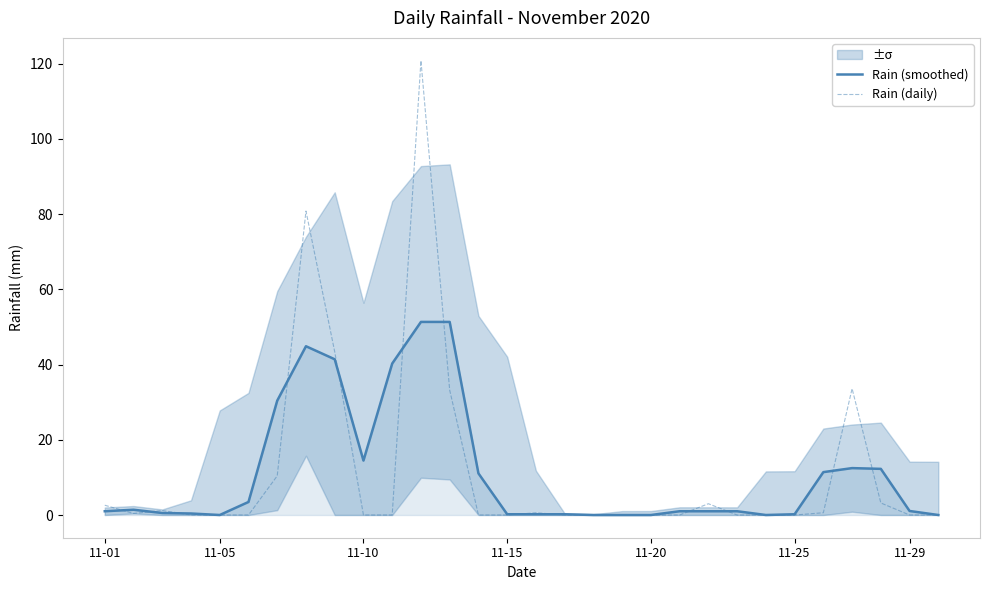

Is the value of Rain (daily) at 11-25 greater than the value of Rain (smoothed) at 11-10?

No